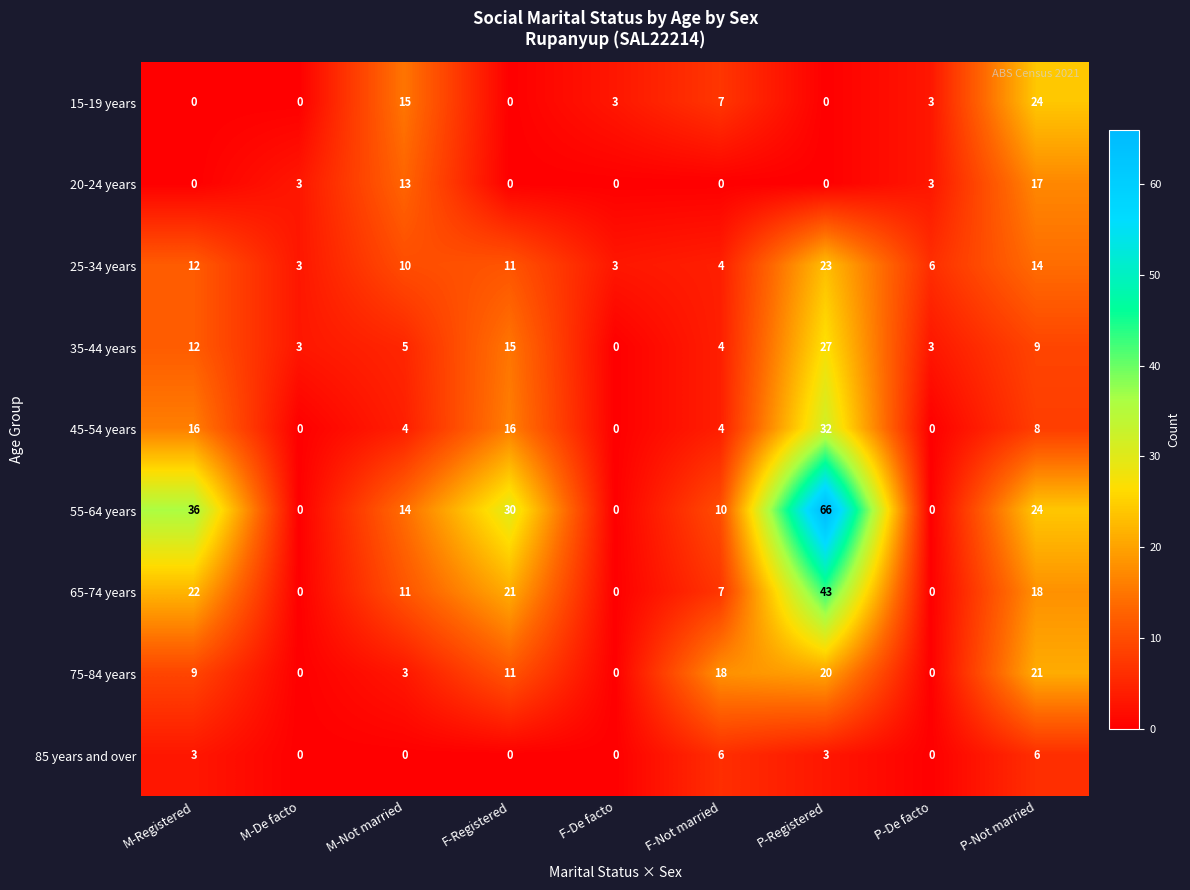

What is the difference between the maximum and minimum values in the 55-64 years series?

66